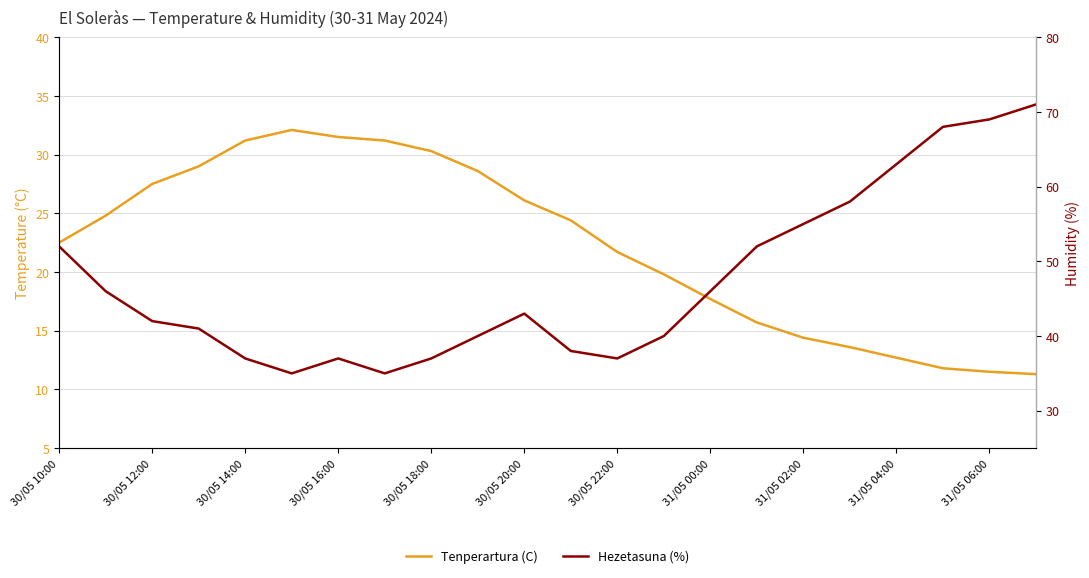

At 31/05 06:00, list the series in order from smallest to largest.

Tenperartura (C), Hezetasuna (%)